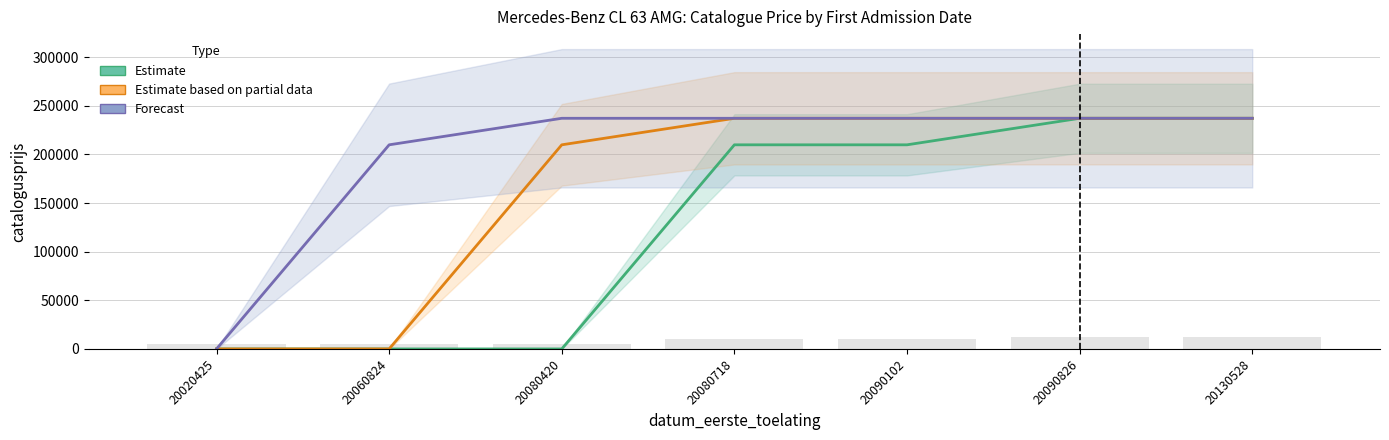

Where is Forecast nearest to the value 118537?

20060824